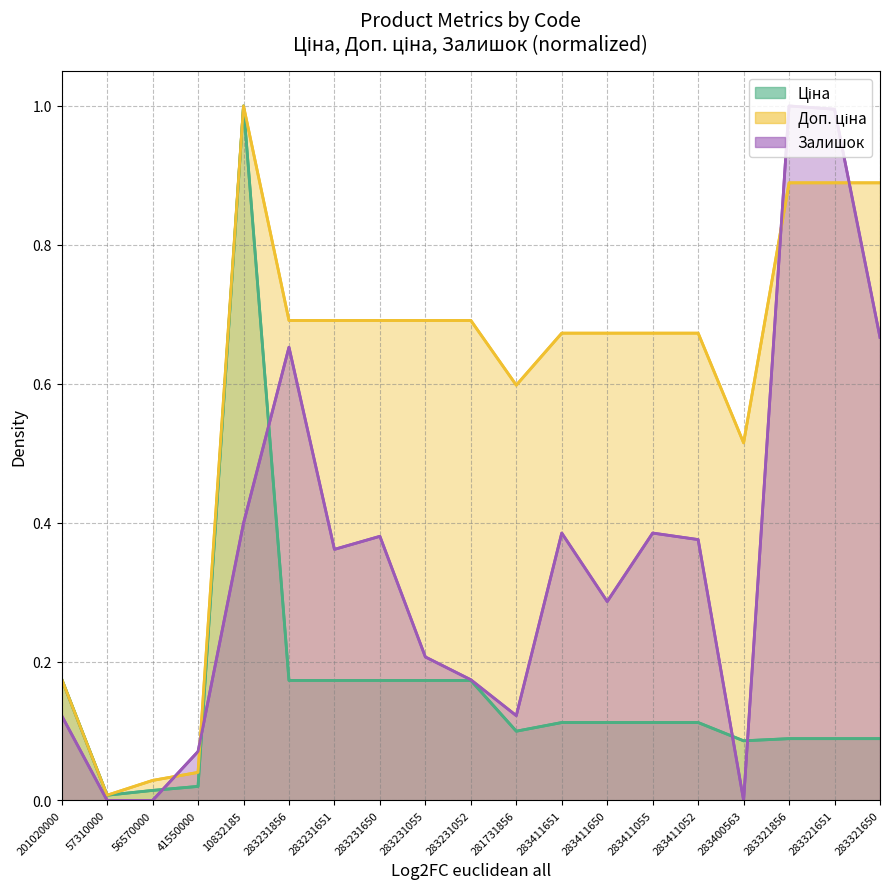

What is the label of the 2nd point from the right?

283321651